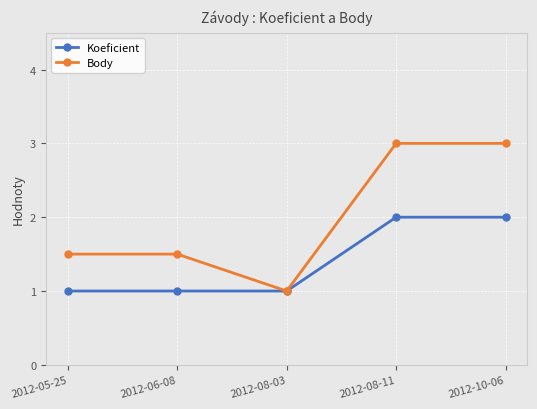

What is the lowest value of the Body series?

1.0